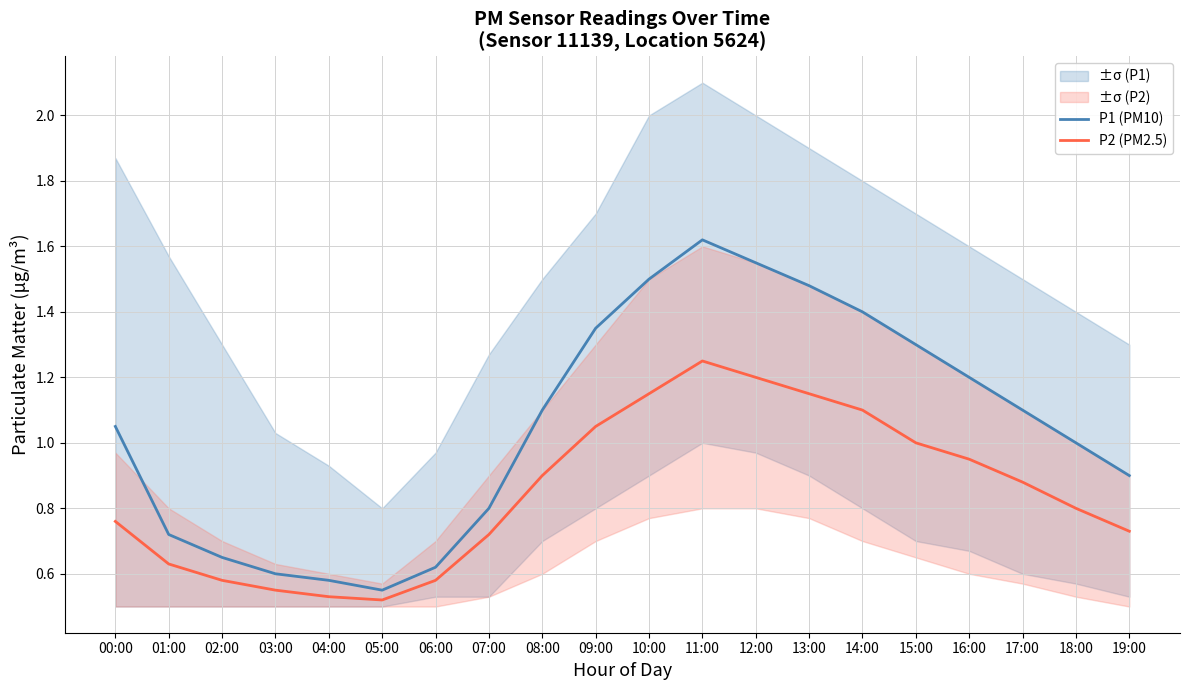

At which label is P1 (PM10) closest to 1?

18:00